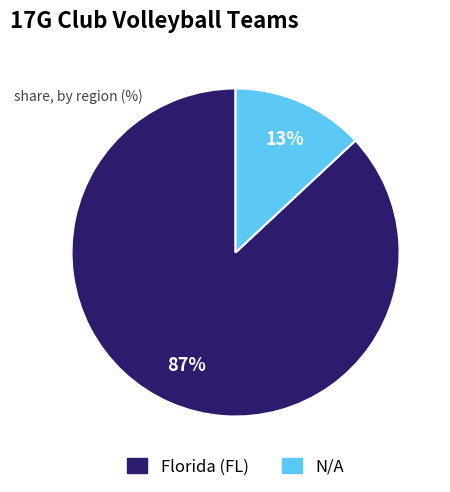

How many segments does this pie chart have?

2